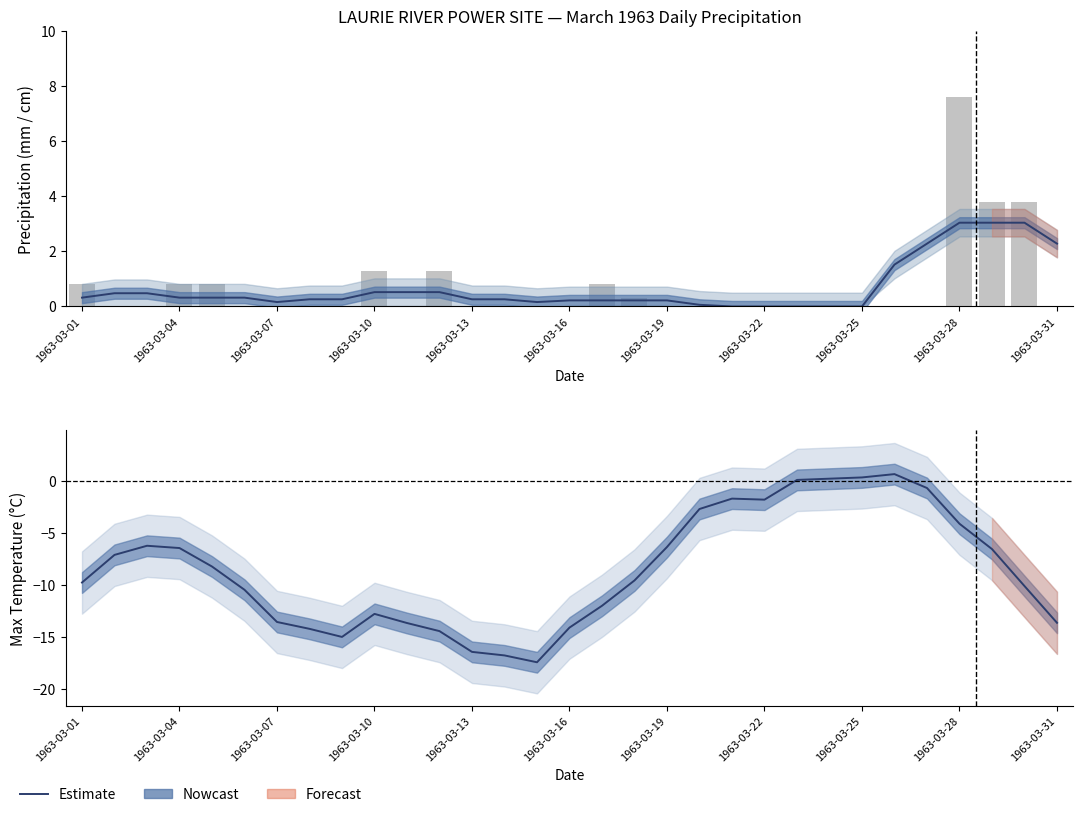

Are the bars grouped side by side (vs. stacked)?

Yes